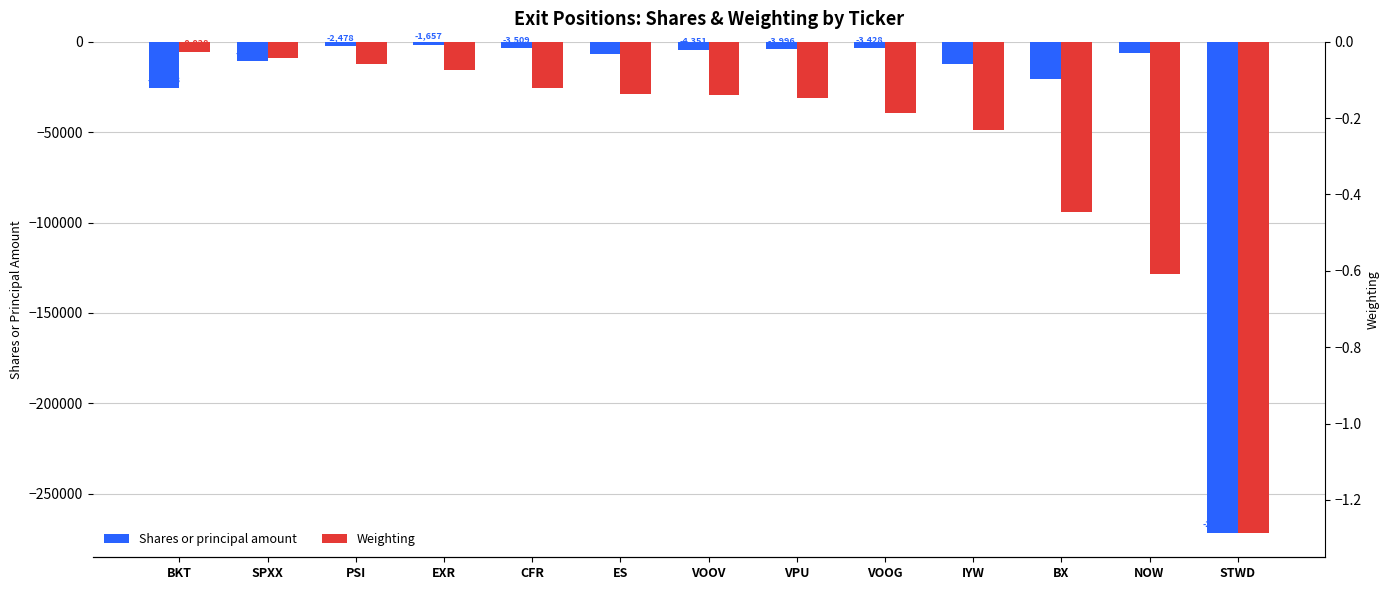

What is the value of the Shares or principal amount bar at the 2nd from the left?

-10802.0